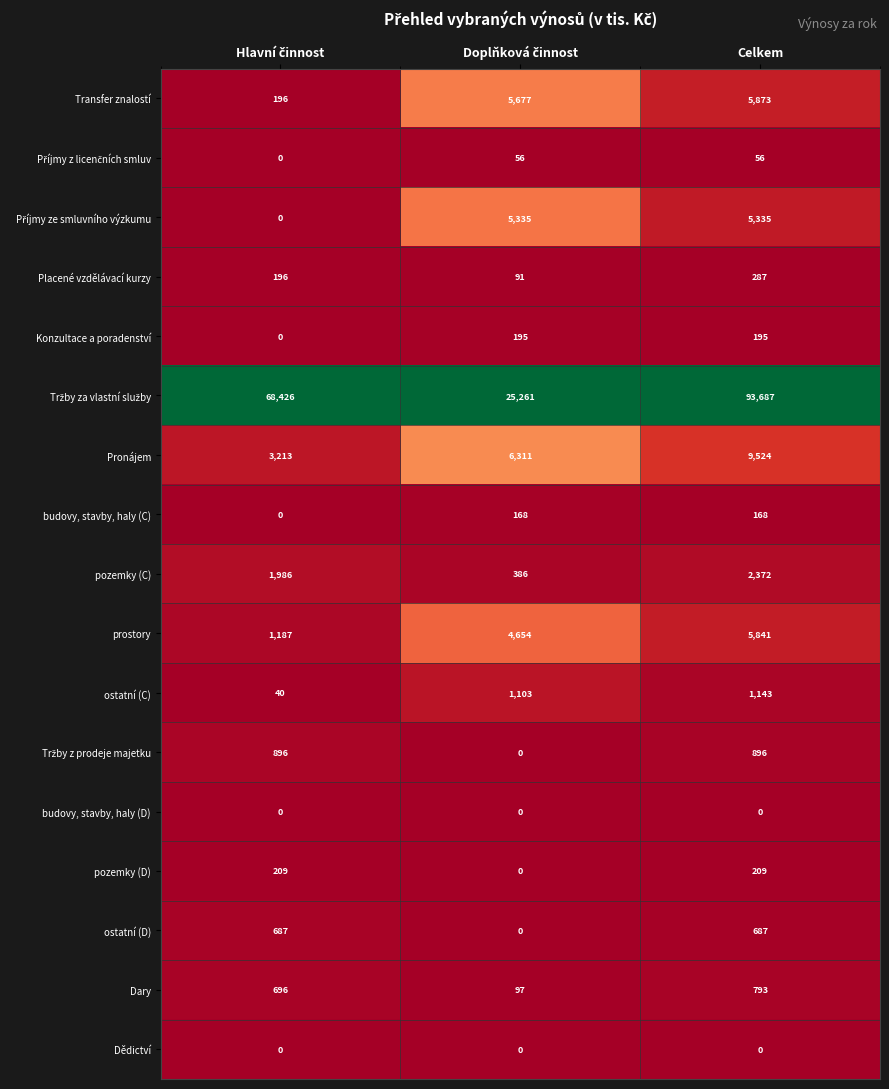

Count the Placené vzdělávací kurzy values in the range 91 to 287.

3